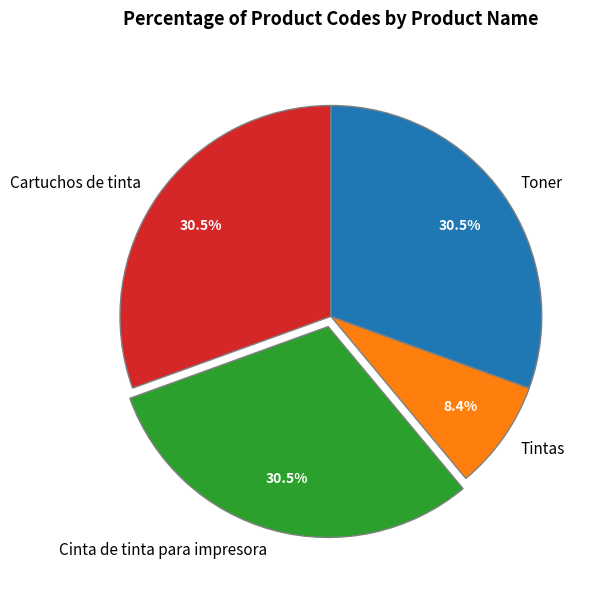

What is the total percentage of Toner and Cinta de tinta para impresora?

61.1%